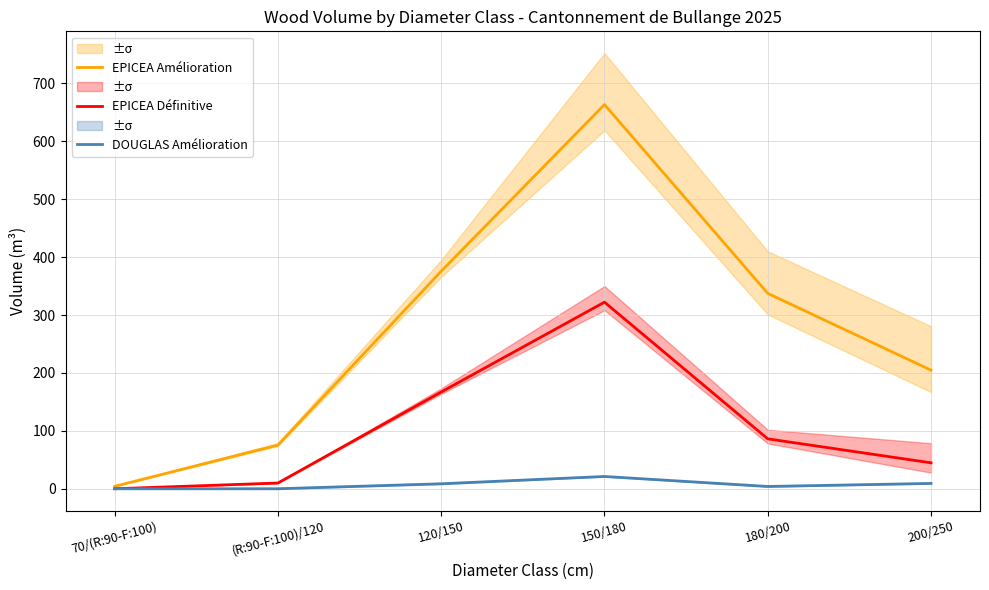

True or false: DOUGLAS Amélioration has more than 1 interior local peaks.

False